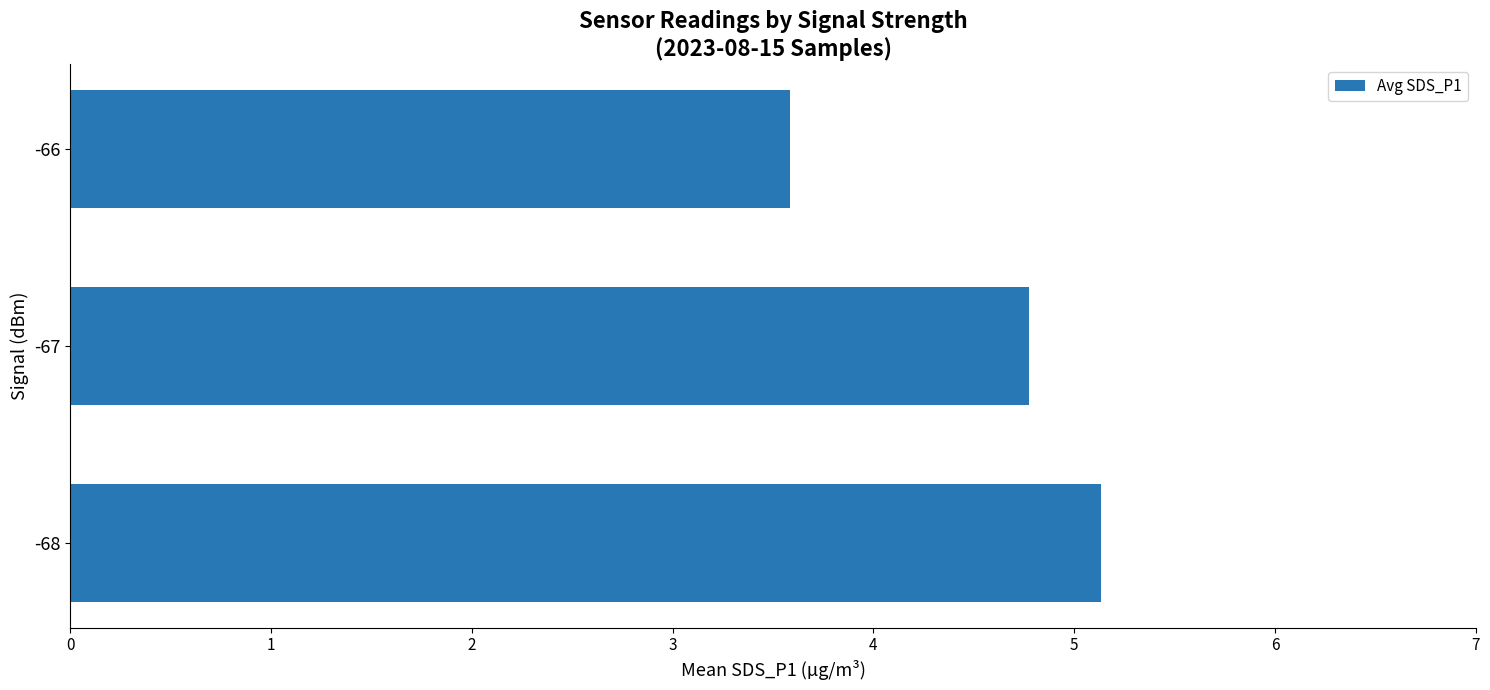

What is the change in value from -67 to -66?

-1.2